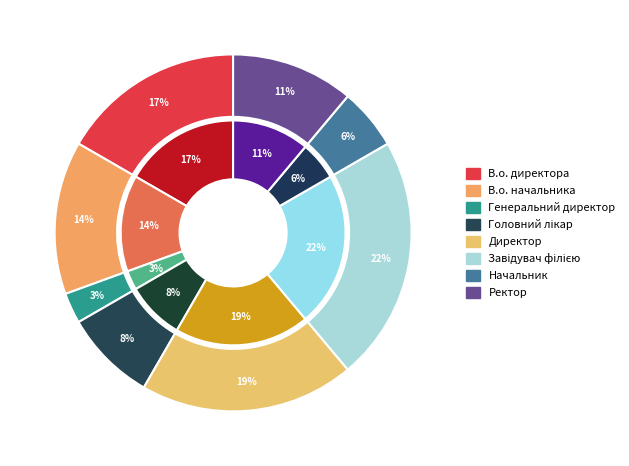

Is it true that Завідувач філією is 22% of the pie?

True